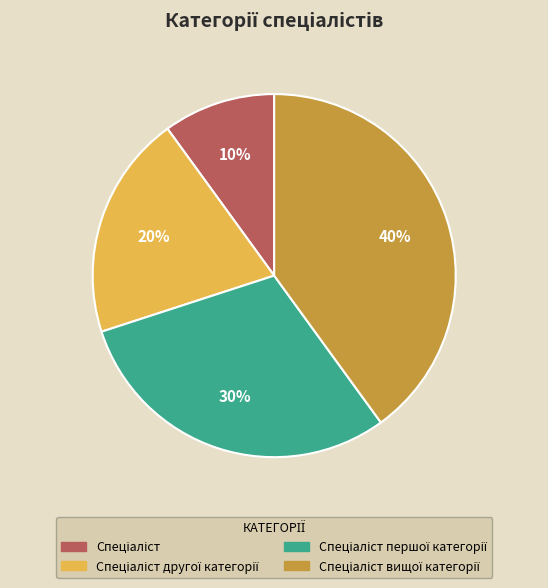

Is there a majority slice in this chart?

No